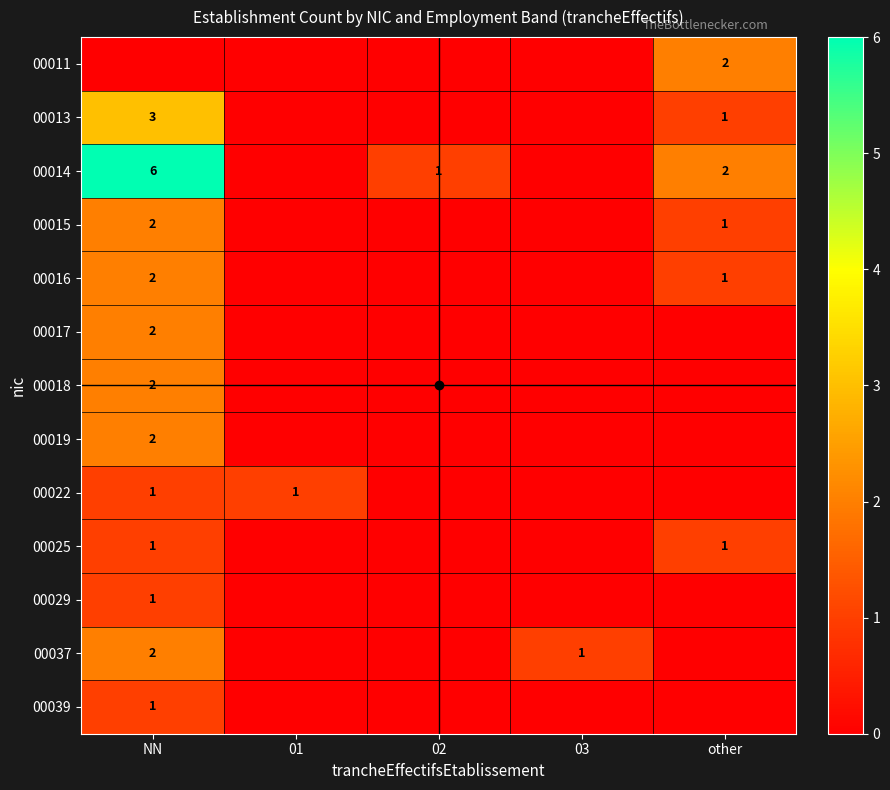

The value of 00014 at other is 1. True or false?

False